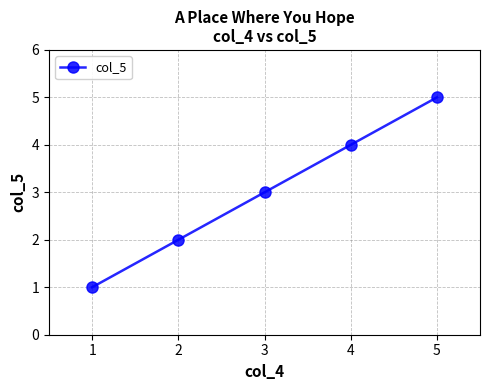

Which category has the lowest value across all series?

1